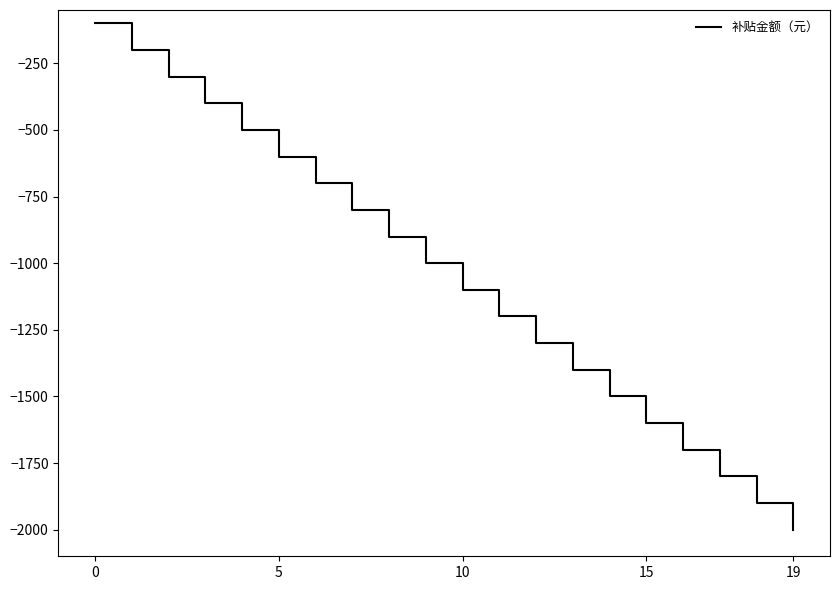

What is the difference between the maximum and minimum values?

1900